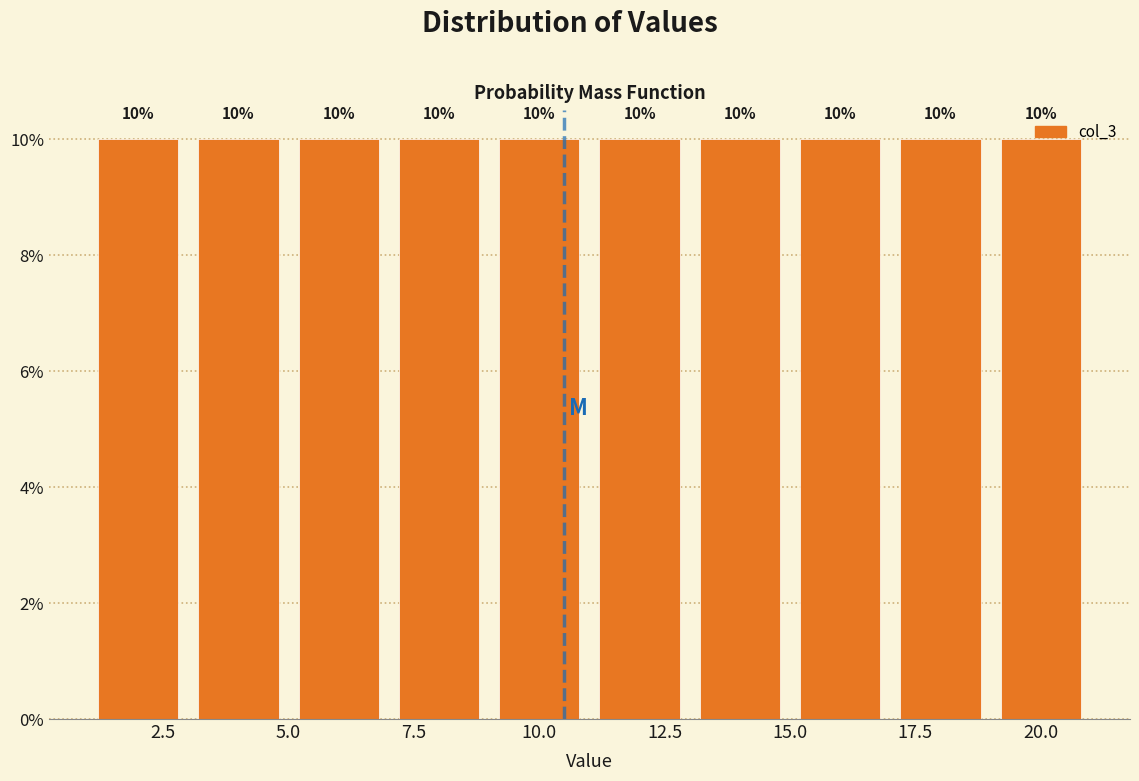

Reading left to right, transcribe this chart: for each bar, give the range it covers on the x-axis and its height.

1 to 3: 10
3 to 5: 10
5 to 7: 10
7 to 9: 10
9 to 11: 10
11 to 13: 10
13 to 15: 10
15 to 17: 10
17 to 19: 10
19 to 21: 10